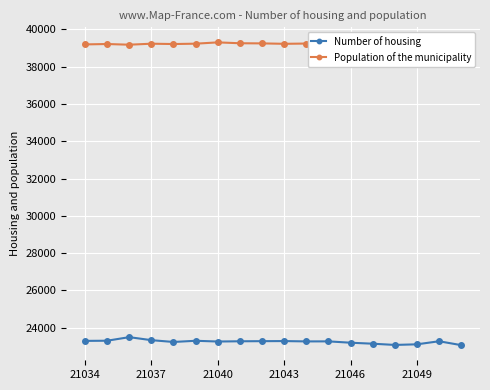

True or false: Number of housing has more than 0 points higher than both neighbors.

True